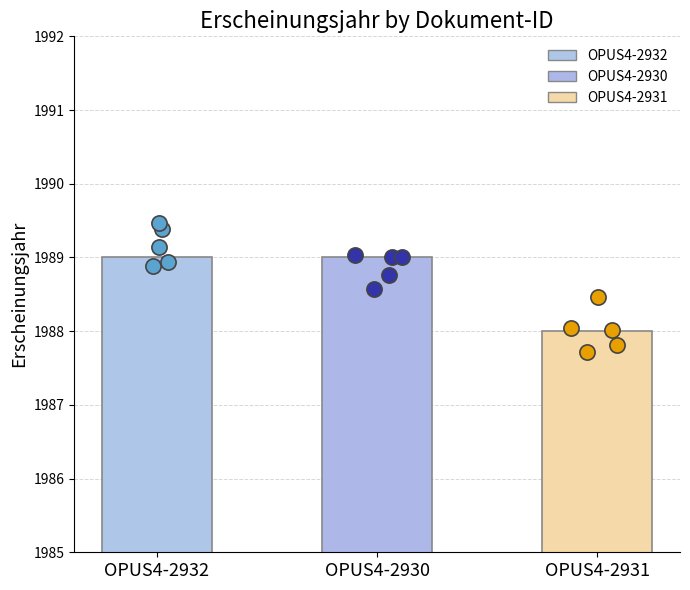

What is the change in value from OPUS4-2930 to OPUS4-2931?

-1